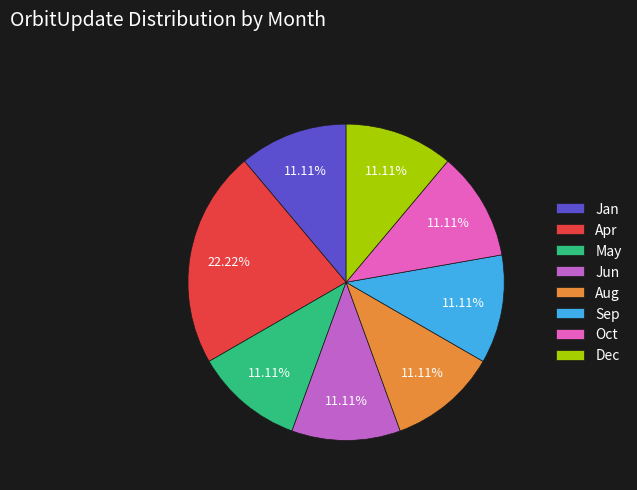

What percentage is the Dec slice, to the nearest percent?

11%